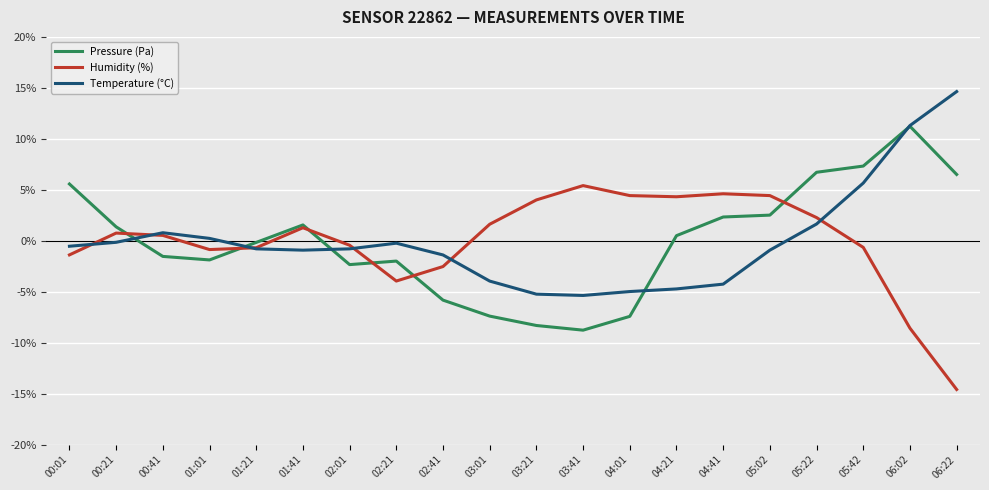

At 05:02, list the series in order from largest to smallest.

Humidity (%), Pressure (Pa), Temperature (°C)